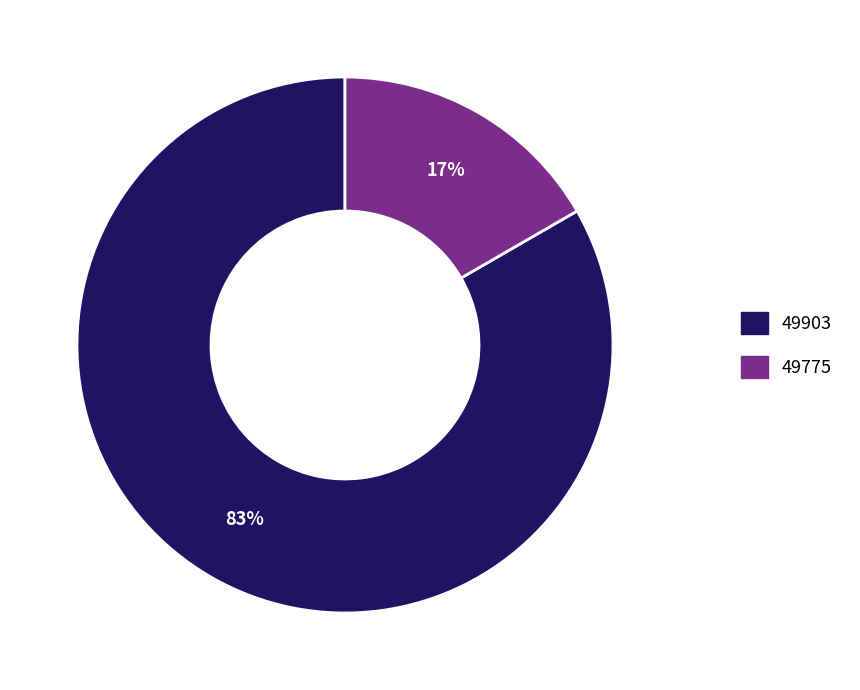

To the nearest percent, what is the average slice percentage?

50%